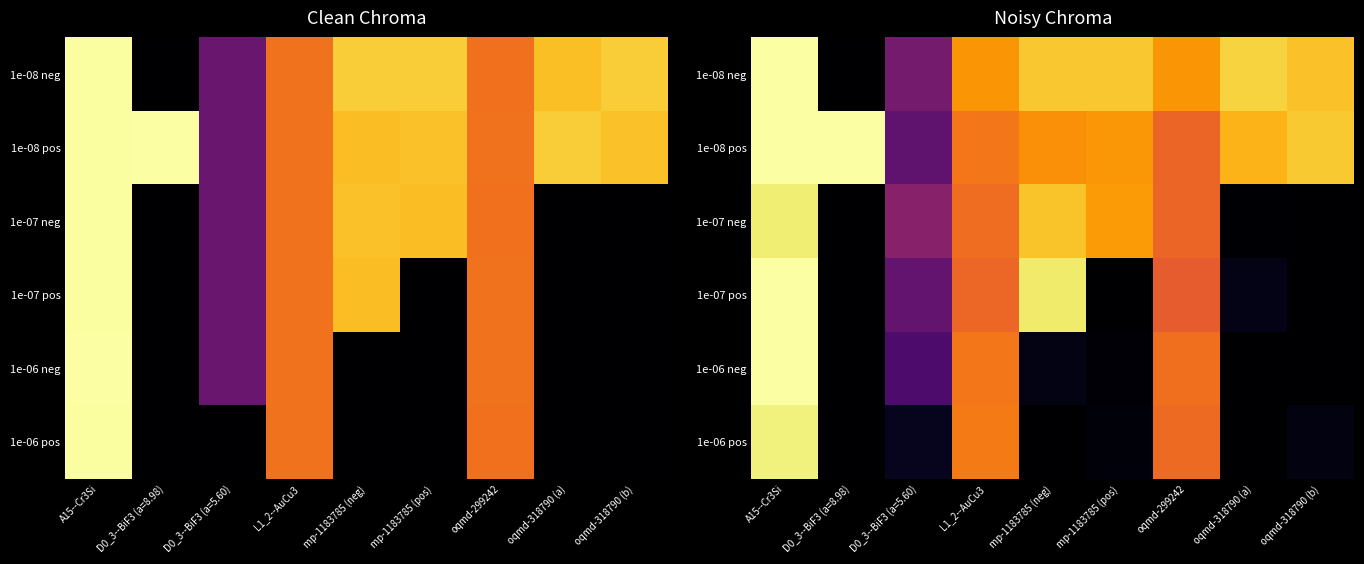

List the labels in order of 1e-06 pos value, smallest first.

D0_3--BiF3 (a=8.98), mp-1183785 (neg), oqmd-318790 (a), mp-1183785 (pos), oqmd-318790 (b), D0_3--BiF3 (a=5.60), oqmd-299242, L1_2--AuCu3, A15--Cr3Si